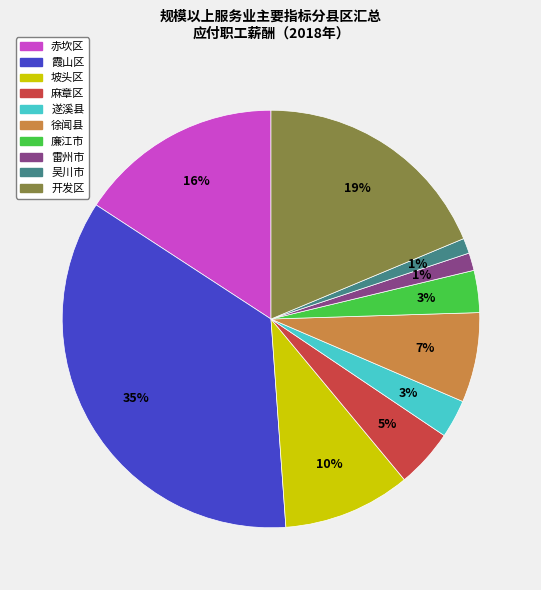

How many segments does this pie chart have?

10